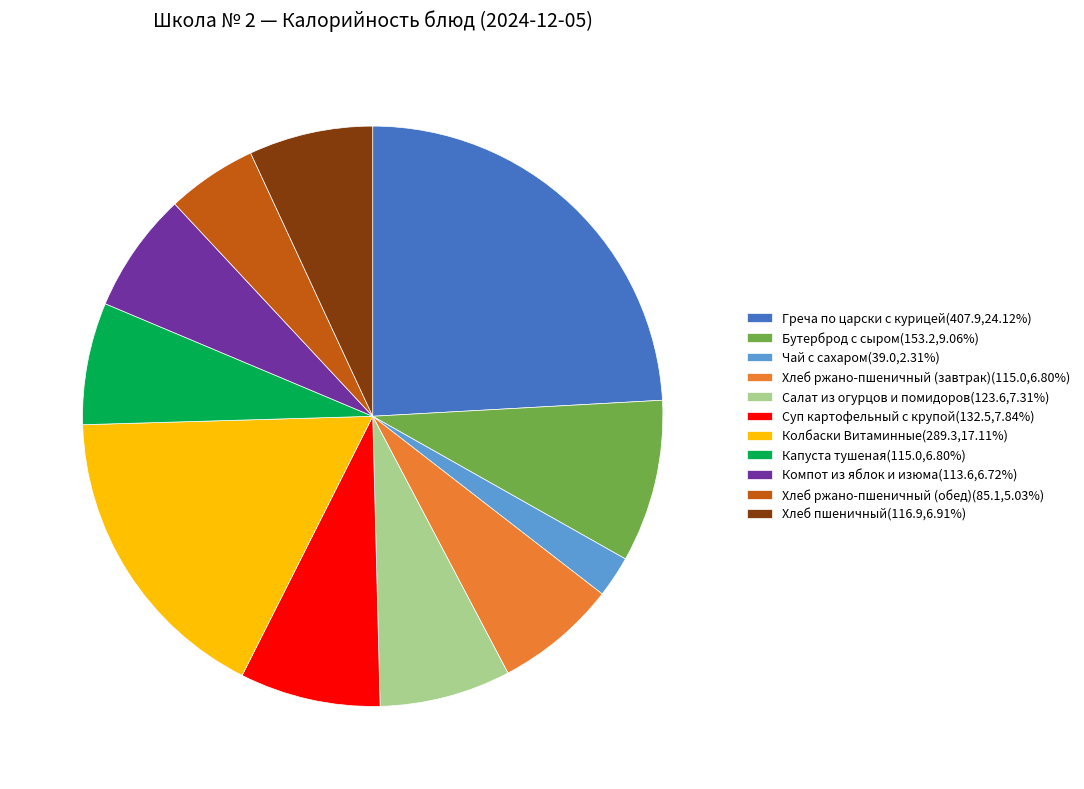

Count the number of slices in the pie.

11